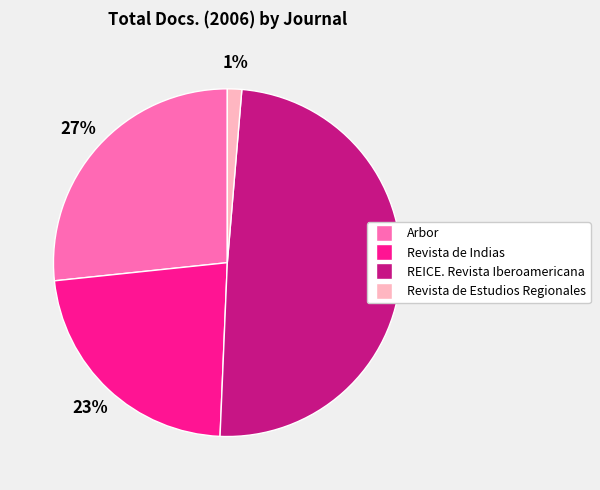

How many segments does this pie chart have?

4